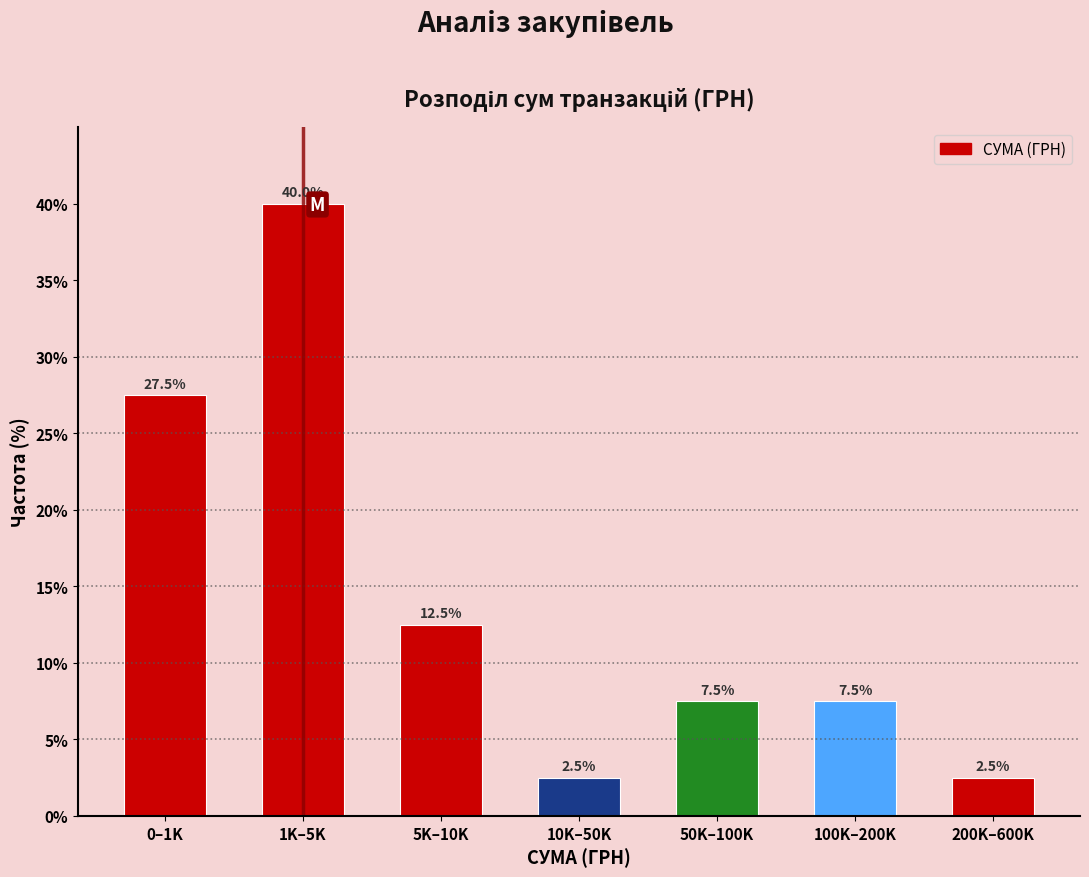

Reading right to left, extract all data points from this chart.

2.5	7.5	7.5	2.5	12.5	40.0	27.5